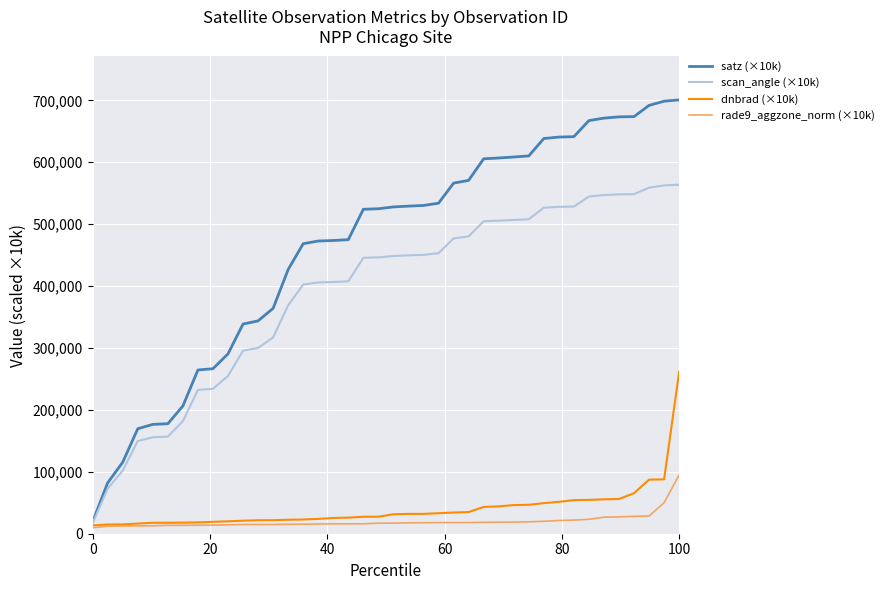

What is the maximum value for rade9_aggzone_norm (×10k)?

94998.0